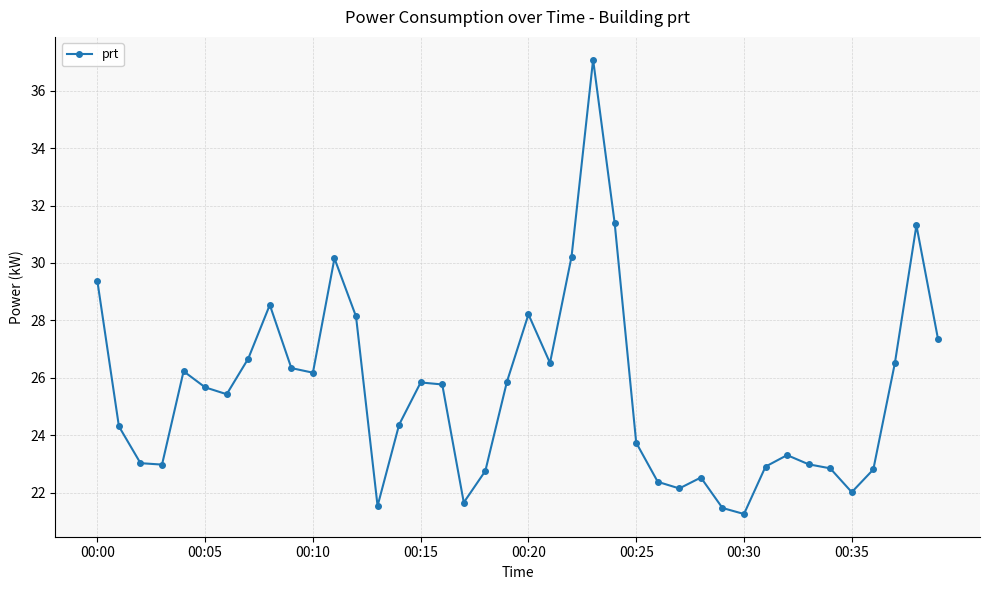

What is the value of the 32nd point from the left?

22.9